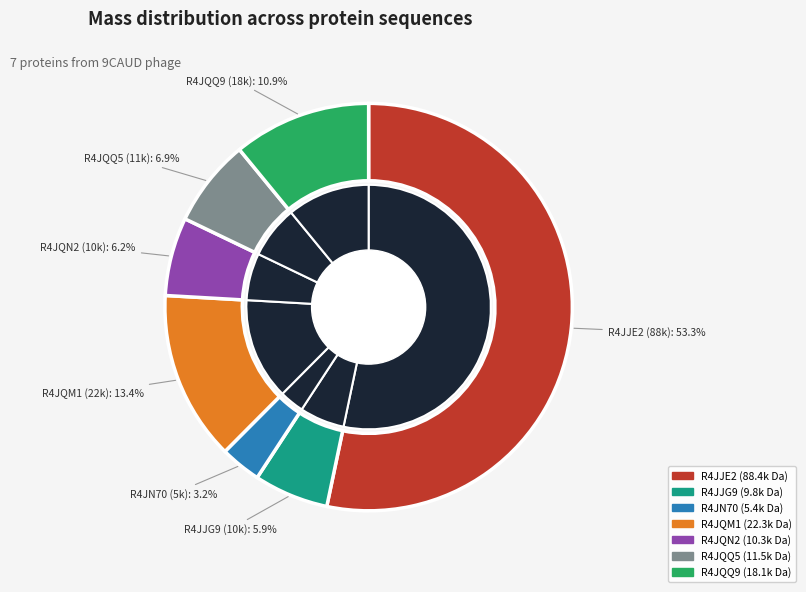

Is the sum of R4JJG9 and R4JQQ9 greater than half?

No